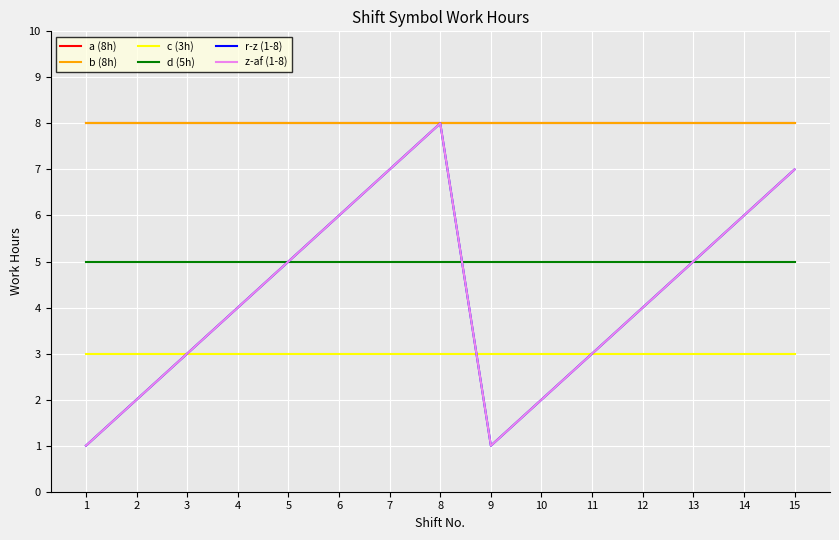

Reading left to right, transcribe all the data shown in this chart.

a (8h): 1=8	2=8	3=8	4=8	5=8	6=8	7=8	8=8	9=8	10=8	11=8	12=8	13=8	14=8	15=8
b (8h): 1=8	2=8	3=8	4=8	5=8	6=8	7=8	8=8	9=8	10=8	11=8	12=8	13=8	14=8	15=8
c (3h): 1=3	2=3	3=3	4=3	5=3	6=3	7=3	8=3	9=3	10=3	11=3	12=3	13=3	14=3	15=3
d (5h): 1=5	2=5	3=5	4=5	5=5	6=5	7=5	8=5	9=5	10=5	11=5	12=5	13=5	14=5	15=5
r-z (1-8): 1=1	2=2	3=3	4=4	5=5	6=6	7=7	8=8	9=1	10=2	11=3	12=4	13=5	14=6	15=7
z-af (1-8): 1=1	2=2	3=3	4=4	5=5	6=6	7=7	8=8	9=1	10=2	11=3	12=4	13=5	14=6	15=7